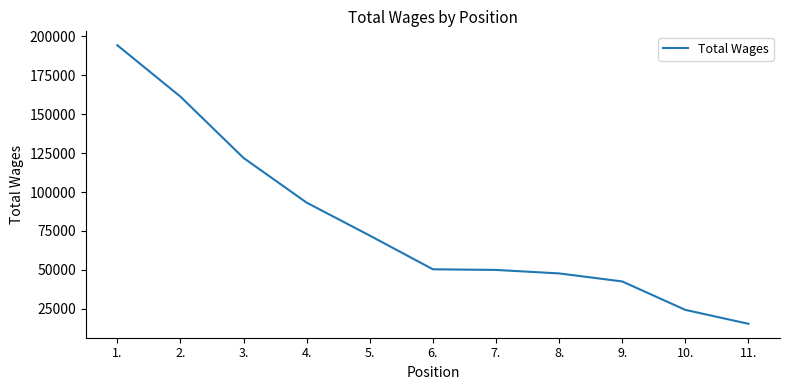

Does the chart display data point markers on the line(s)?

No